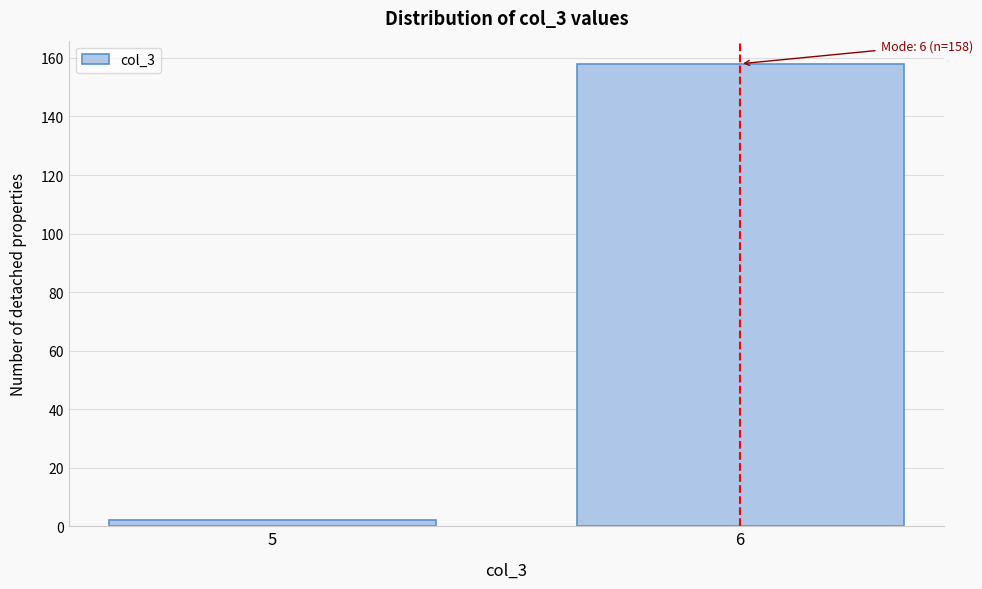

Reading left to right, transcribe all the data shown in this chart.

2	158